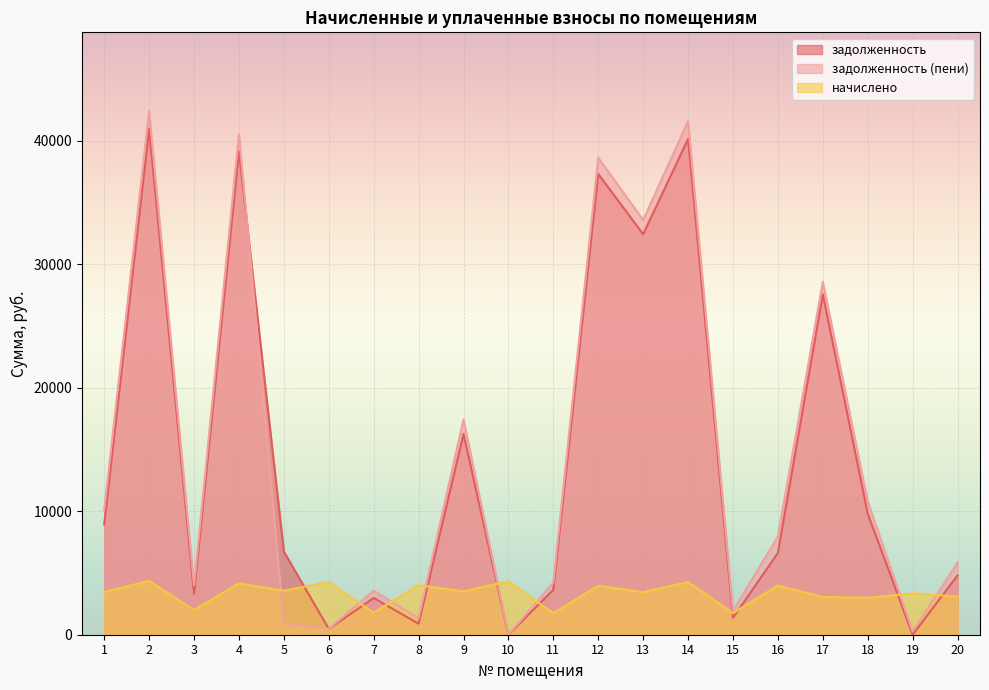

Which series changed the most between 8 and 9?

задолженность (пени)